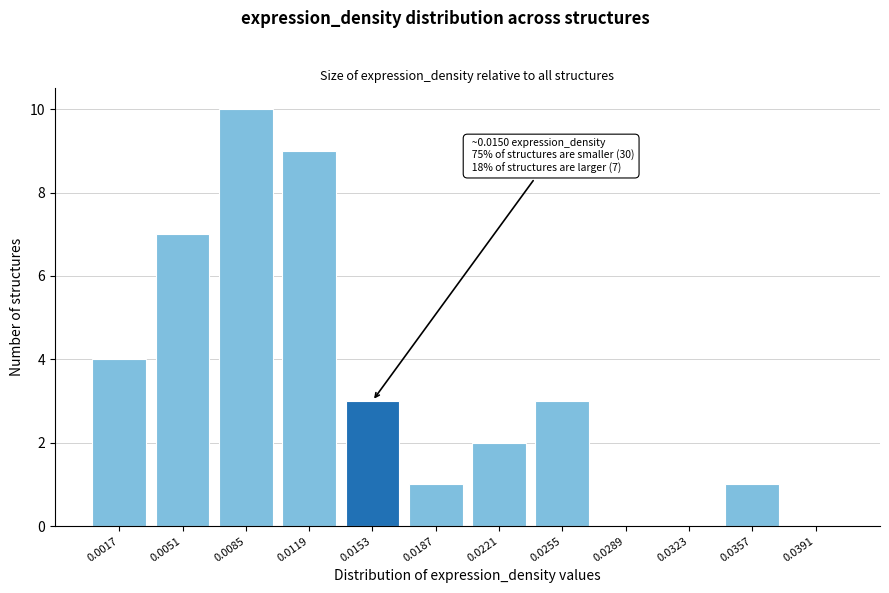

Reading left to right, what are all the values shown in this chart?

0.0017=4	0.0051=7	0.0085=10	0.0119=9	0.0153=3	0.0187=1	0.0221=2	0.0255=3	0.0289=0	0.0323=0	0.0357=1	0.0391=0